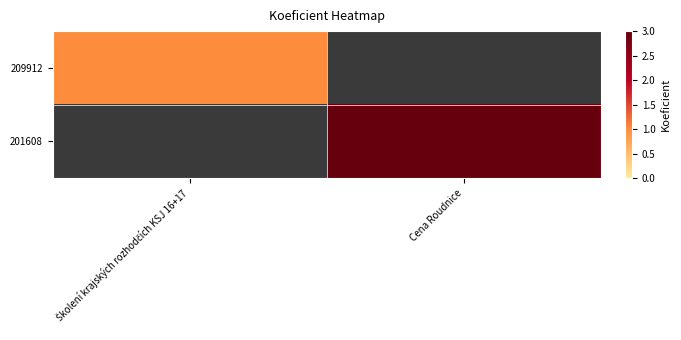

How many data points does each series have?

2